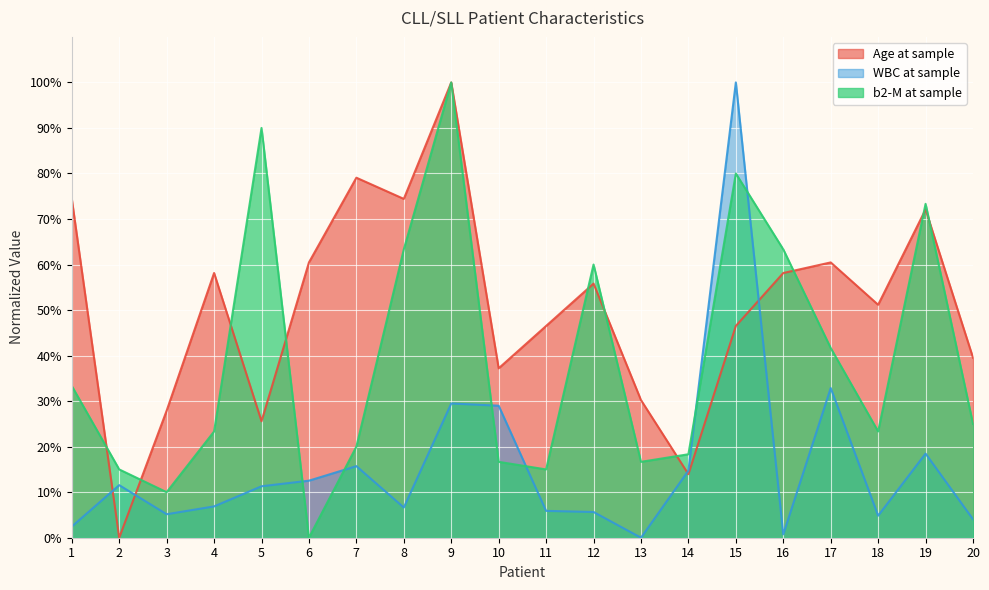

How many intersections are there between Age at sample and b2-M at sample?

10